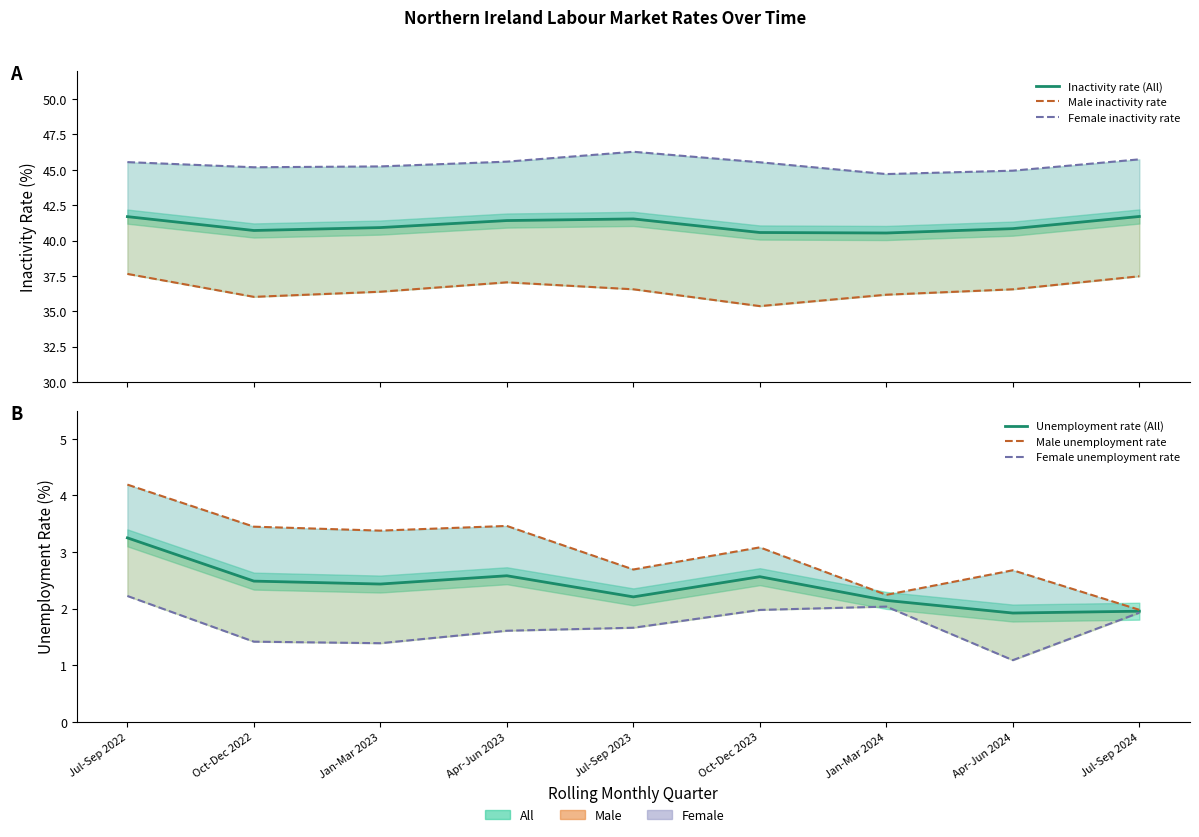

Between Jul-Sep 2024 and Jan-Mar 2023, which is larger?

Jul-Sep 2024